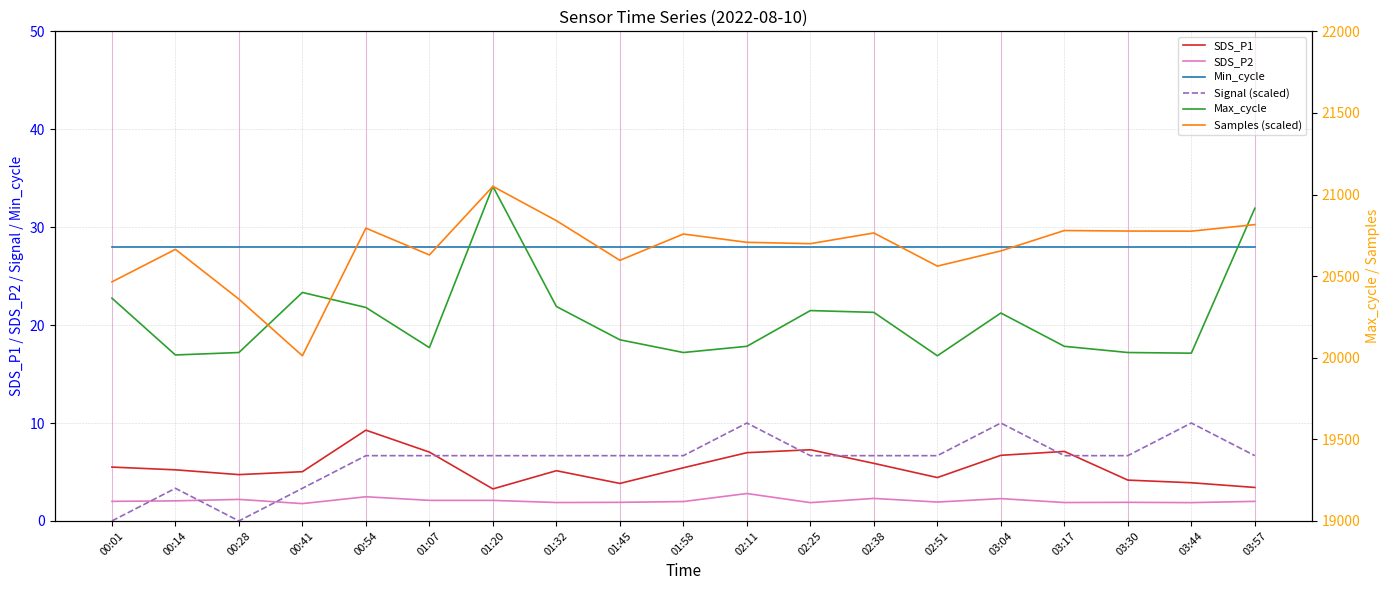

What is the sum of all Min_cycle values?

532.0